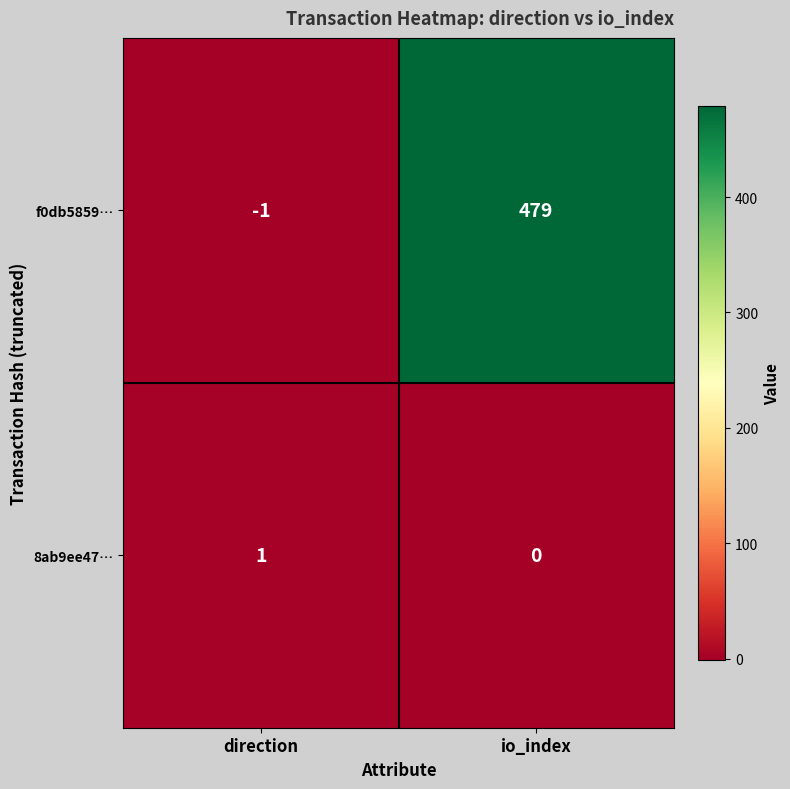

The 8ab9ee47… series shows 0 at io_index. True or false?

True